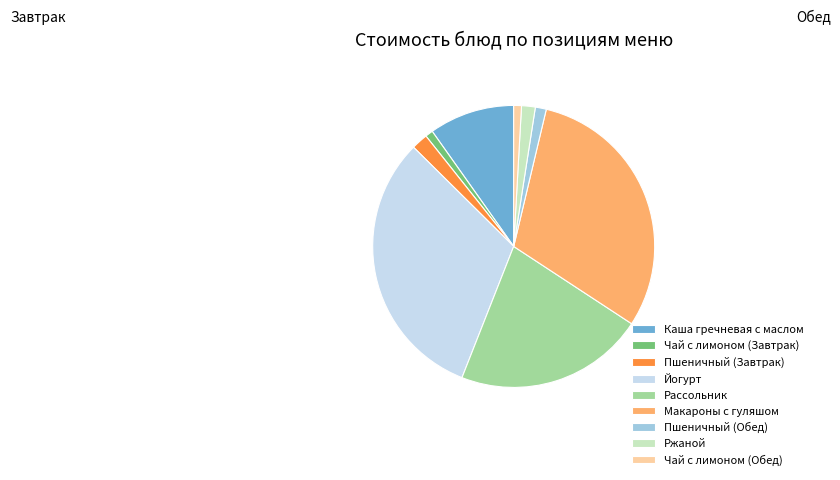

Combined, do Пшеничный (Завтрак) and Макароны с гуляшом account for over 50%?

No